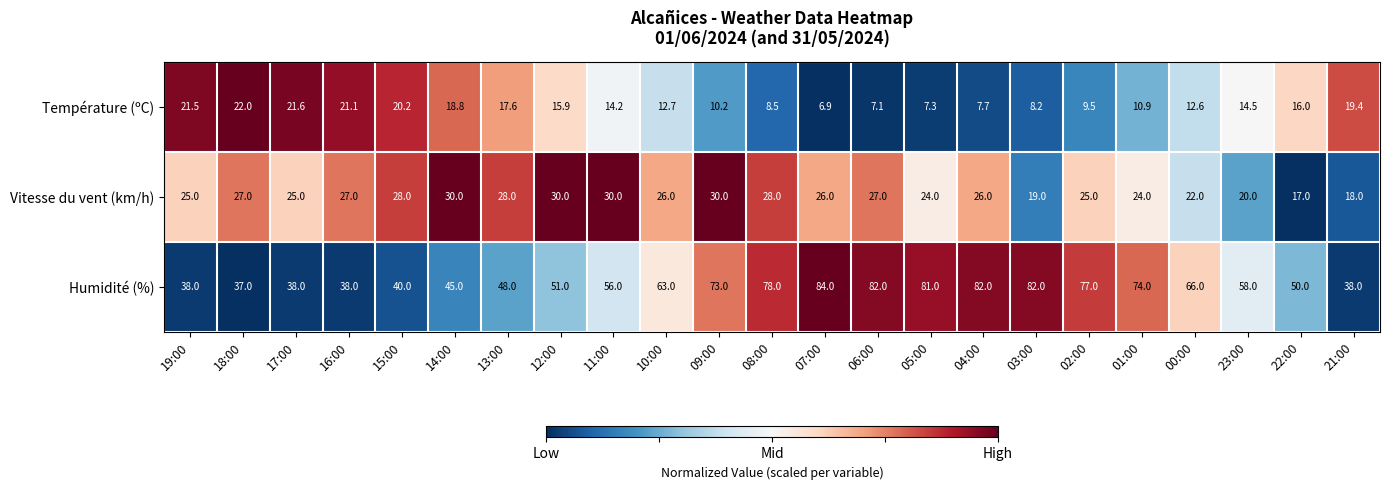

Where does the Température (ºC) series first go above 14?

19:00